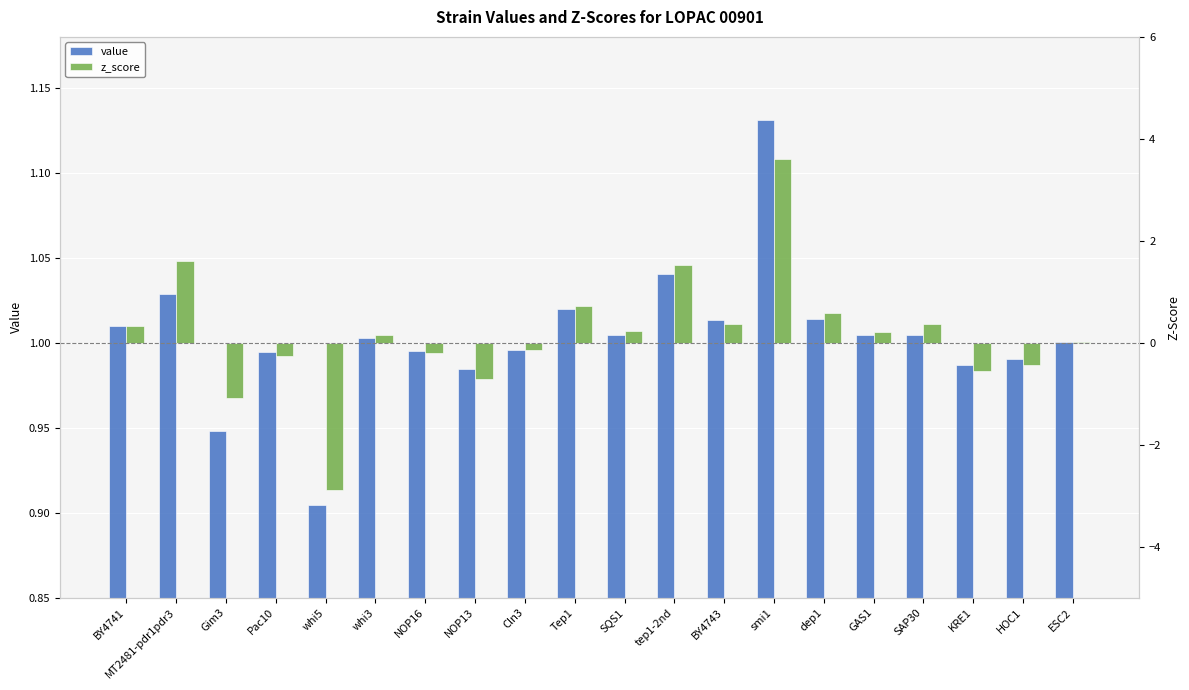

The value series shows 1.1 at smi1. True or false?

True